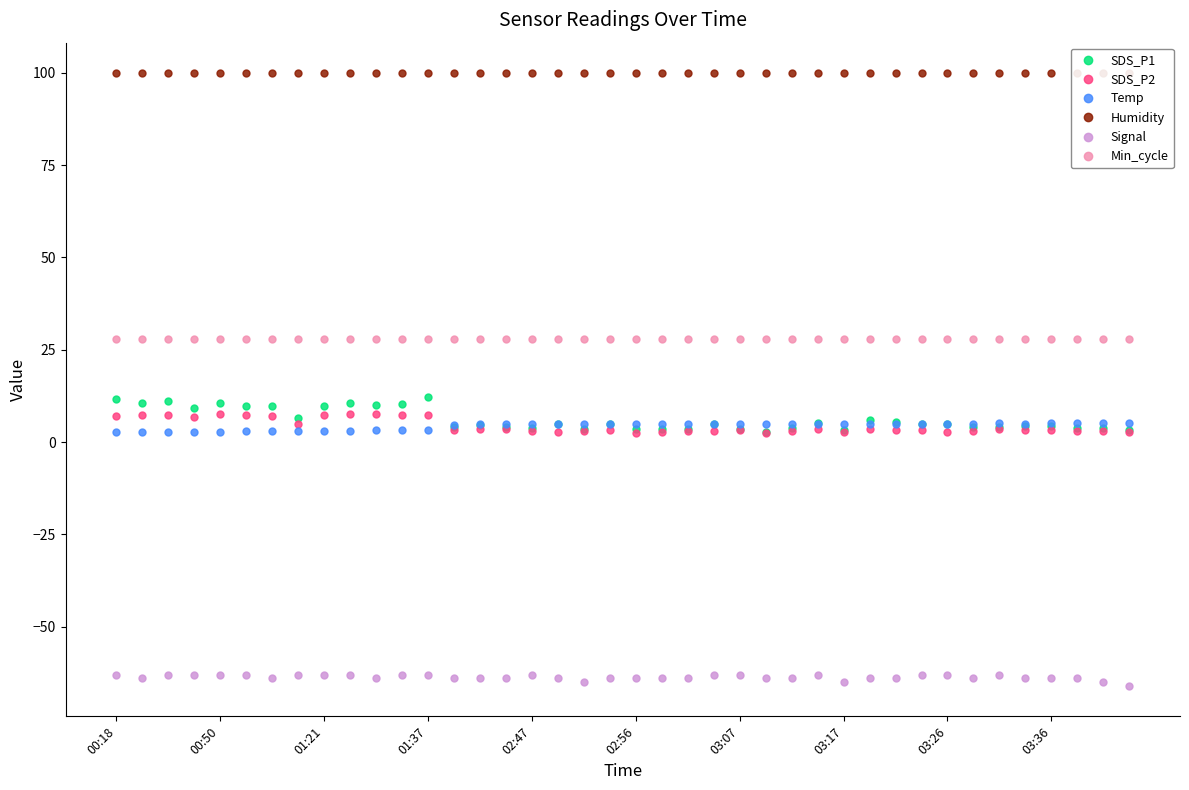

What is the sum of all Temp values?

172.5